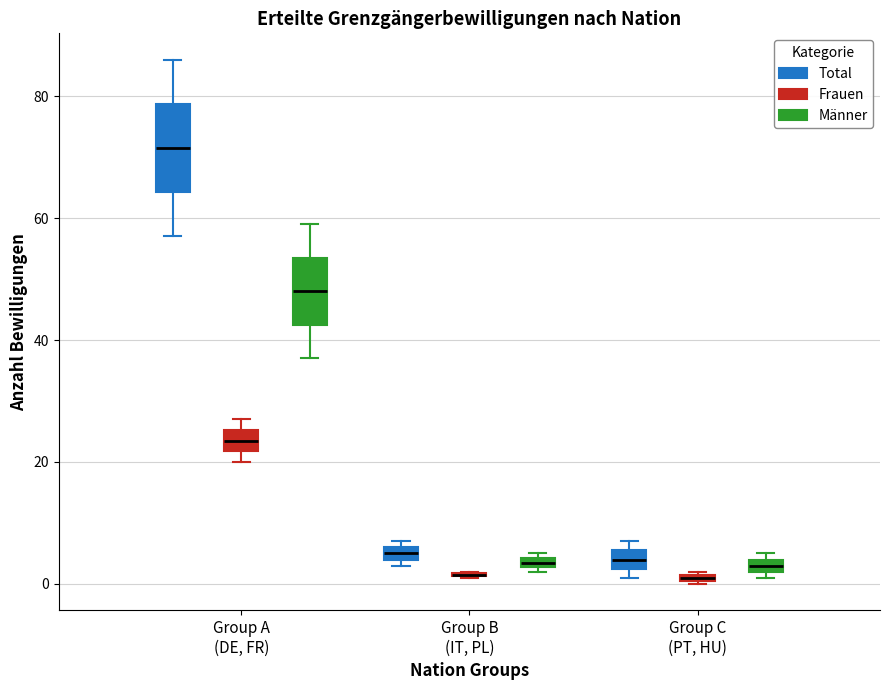

Where is the lower edge of the box for Group C (PT, HU) (Frauen) on the y-axis? The values are not printed on the chart, so give them approximately, as read against the axis.

0